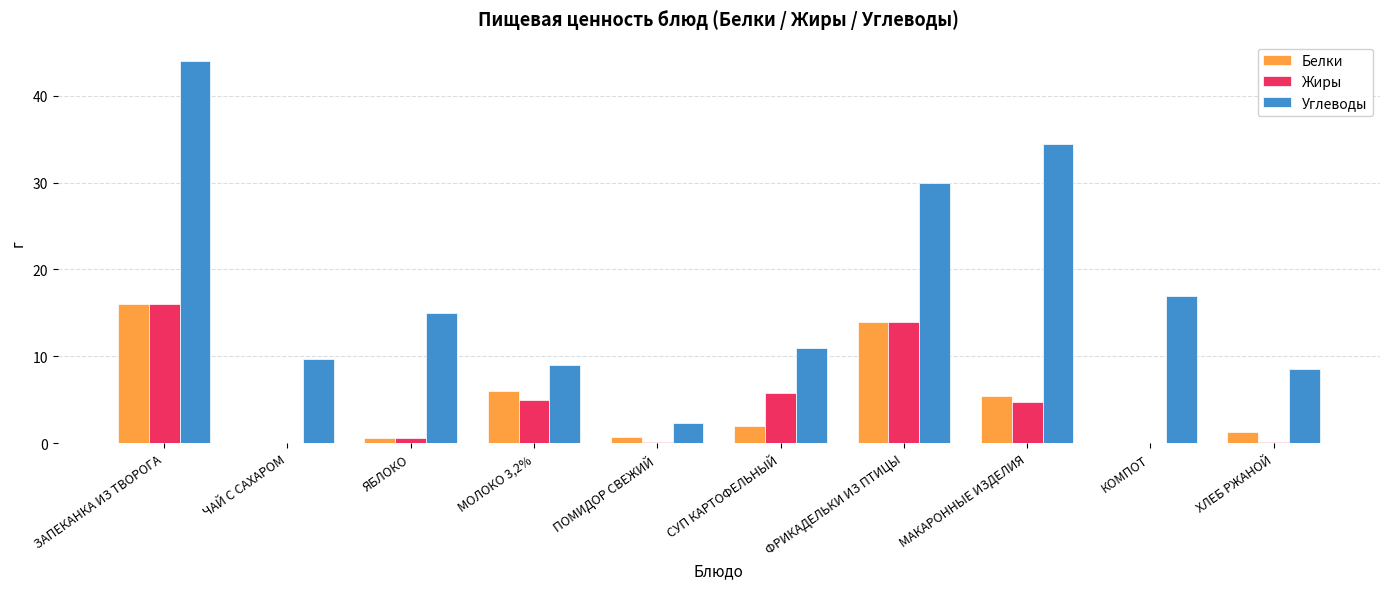

What is the highest value of the Углеводы series?

44.0